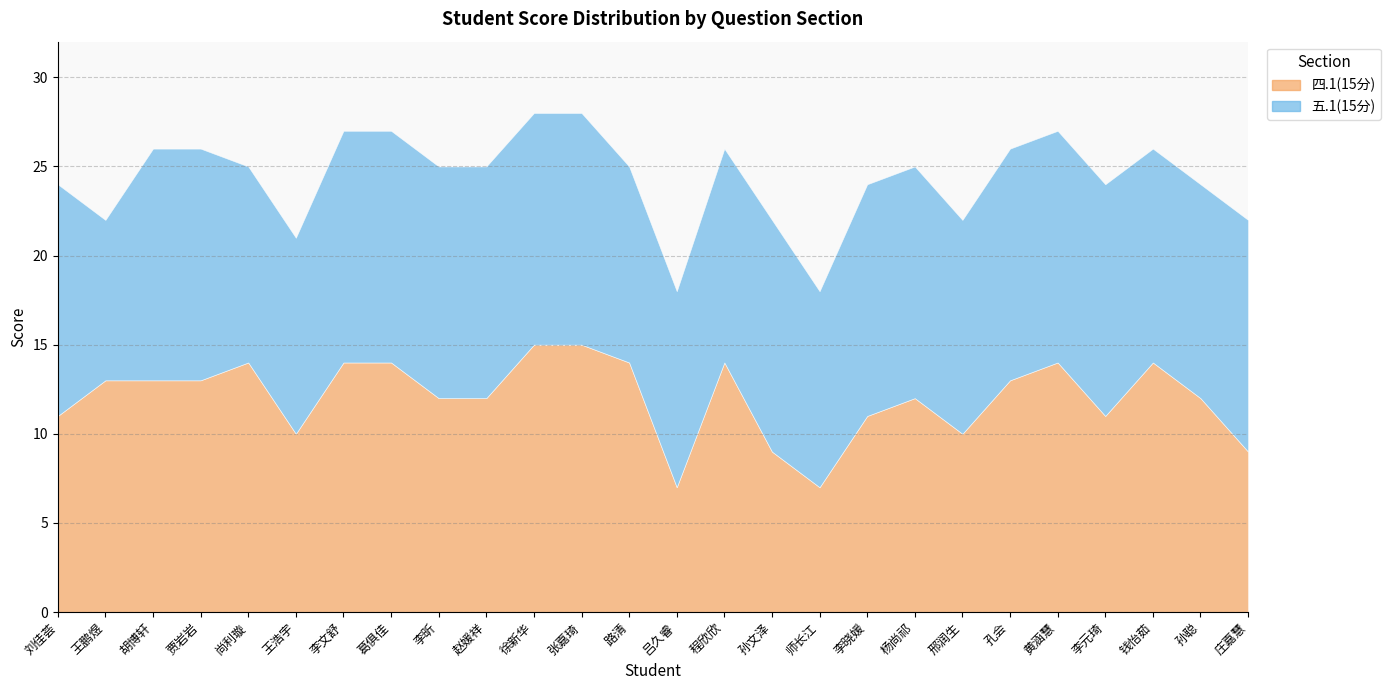

How many values in the 五.1(15分) series are below 13?

10